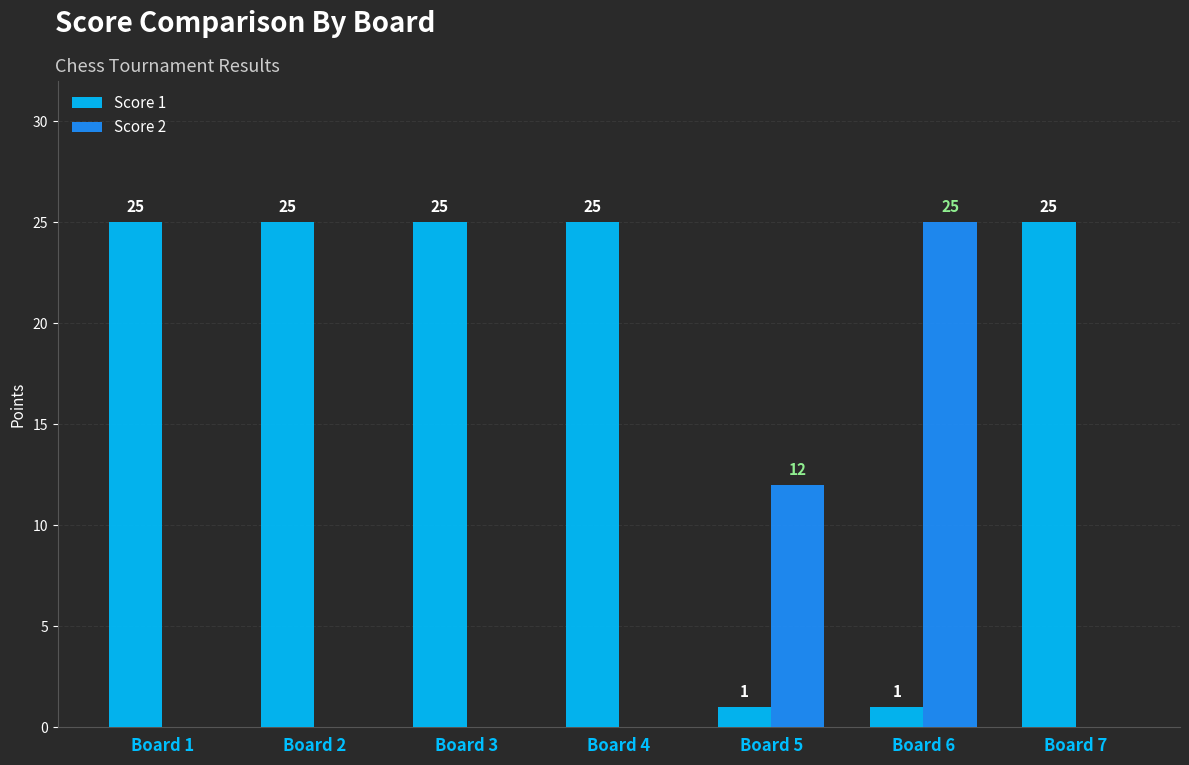

At which category is the sum across all series the highest?

Board 6